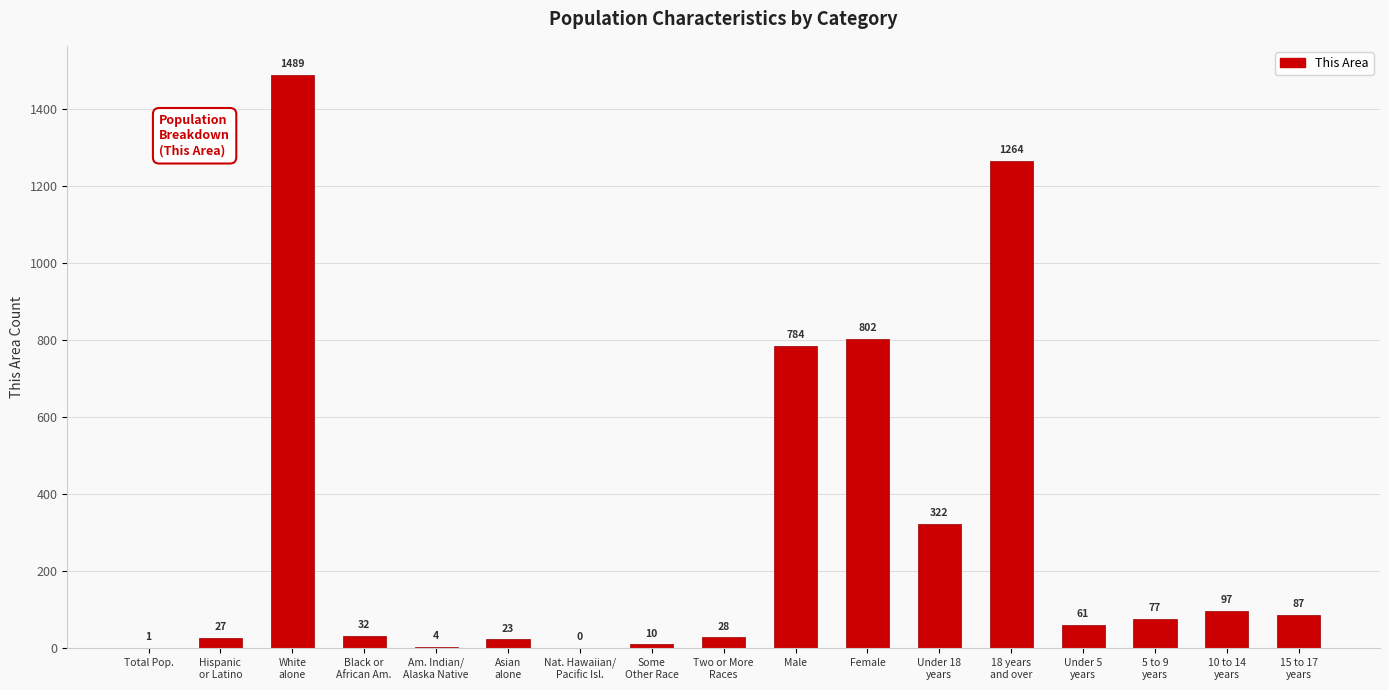

Which category has the highest value across all series?

White
alone